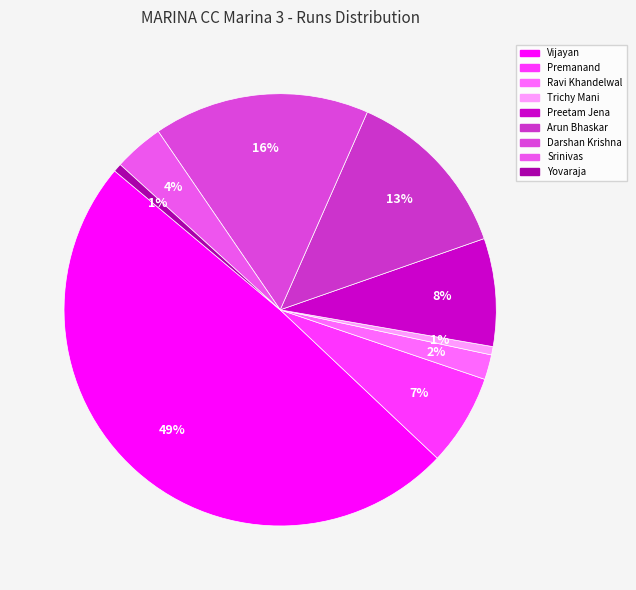

What is the largest slice in the pie chart?

Vijayan